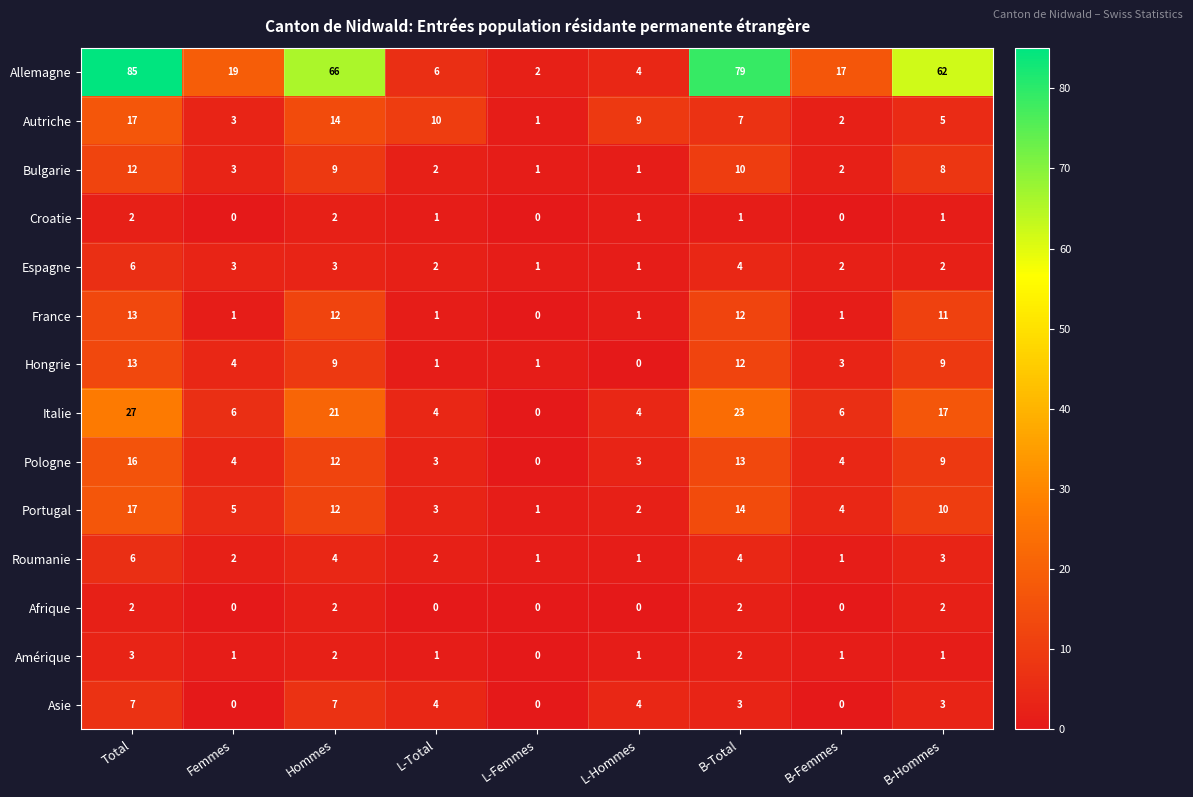

List the labels in order of Autriche value, smallest first.

L-Femmes, B-Femmes, Femmes, B-Hommes, B-Total, L-Hommes, L-Total, Hommes, Total